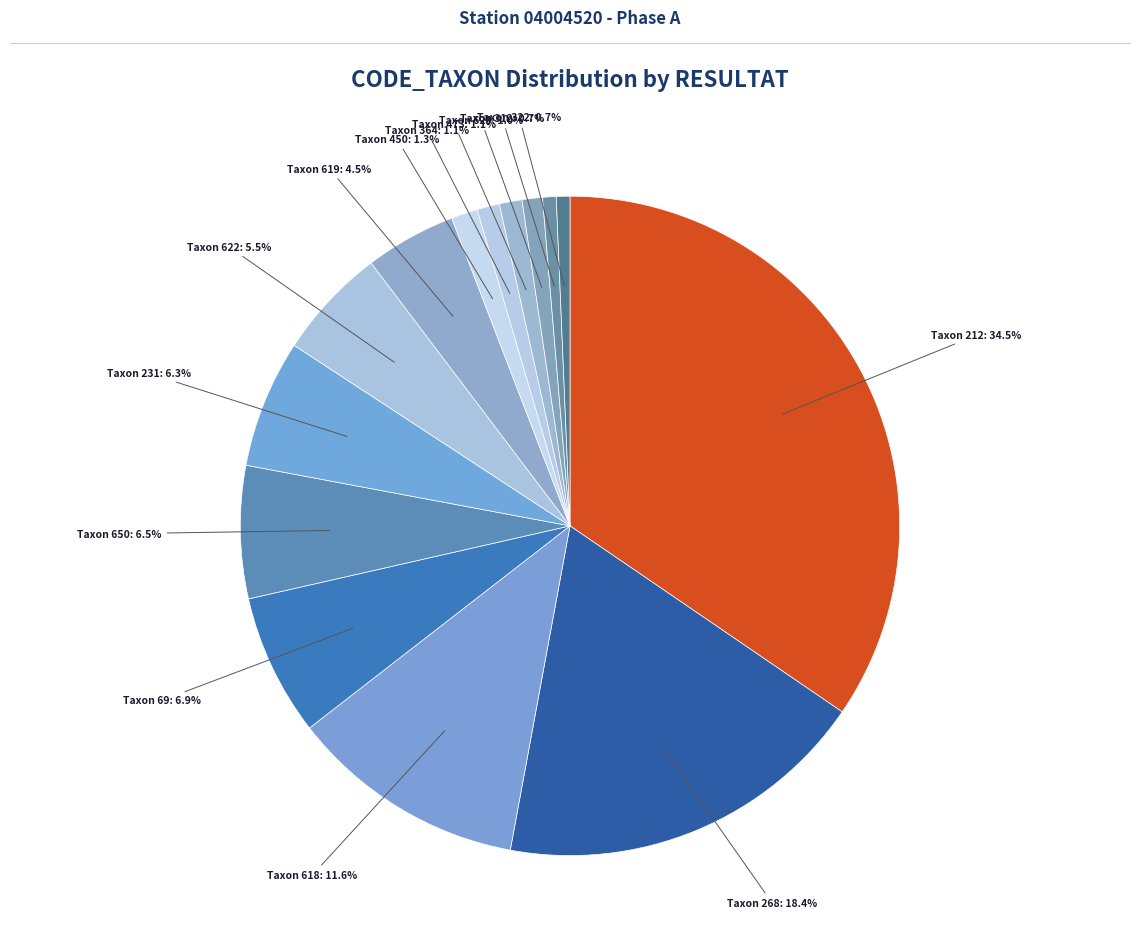

How many segments does this pie chart have?

14